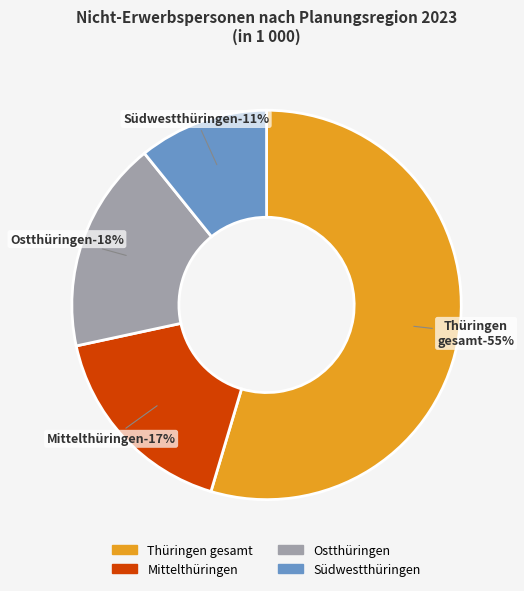

Rank the categories by value from highest to lowest.

Thüringen gesamt, Ostthüringen, Mittelthüringen, Südwestthüringen